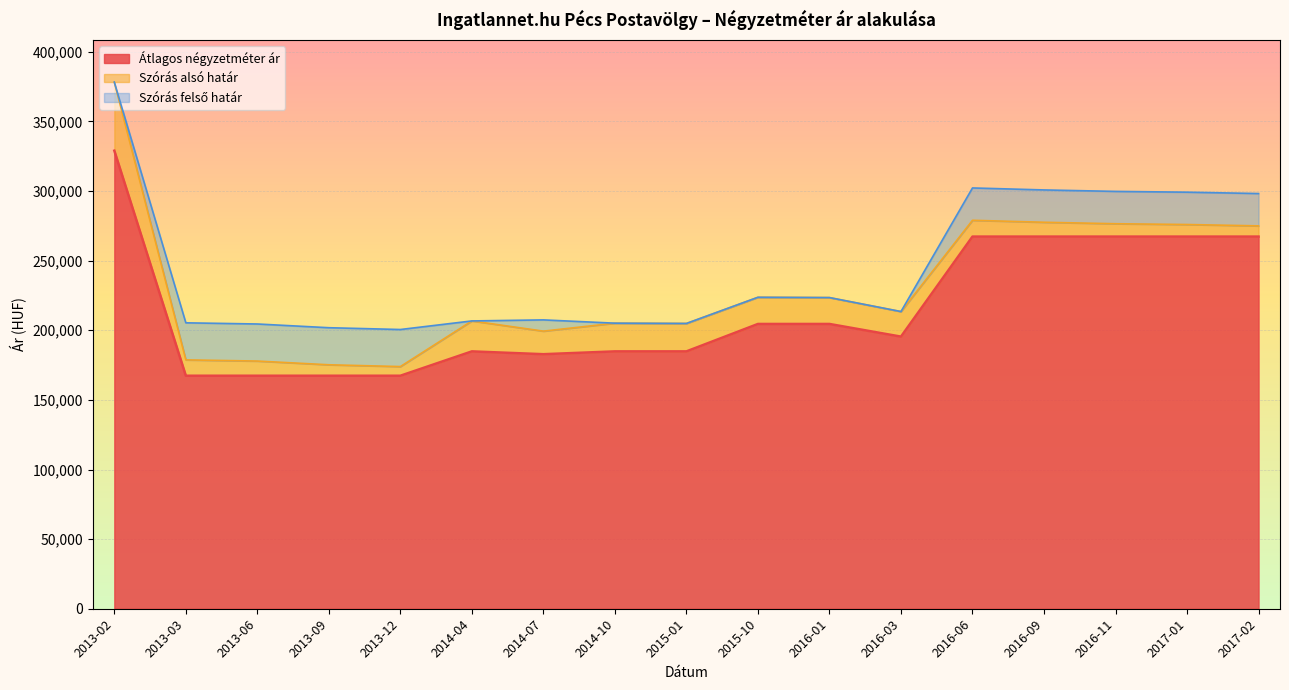

What is the difference between the second highest and second lowest values in the Szórás alsó határ series?

103785